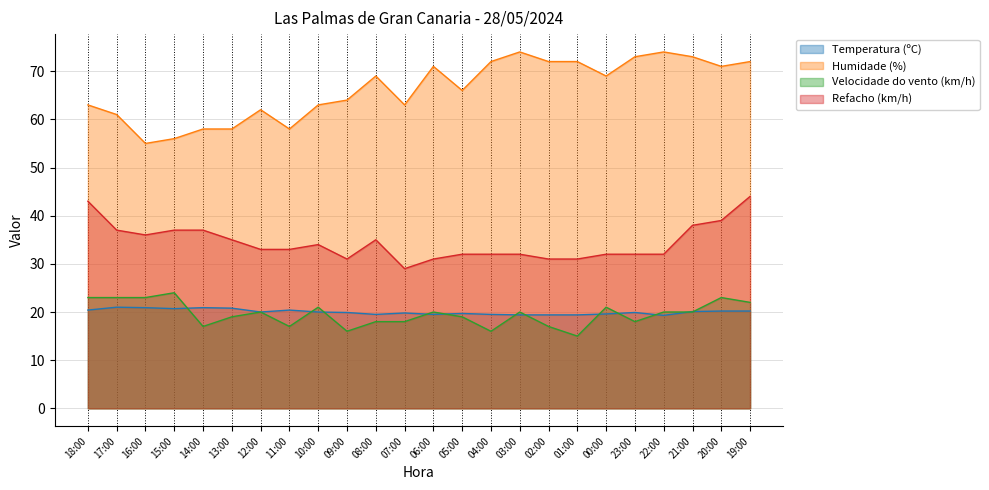

Which series has the largest range (max minus min)?

Humidade (%)